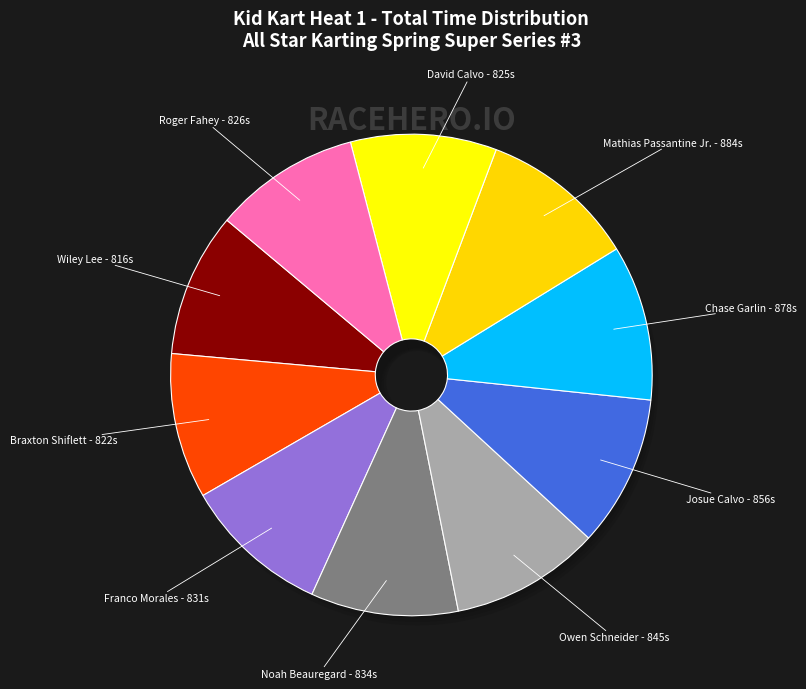

How many slices are in this pie chart?

10